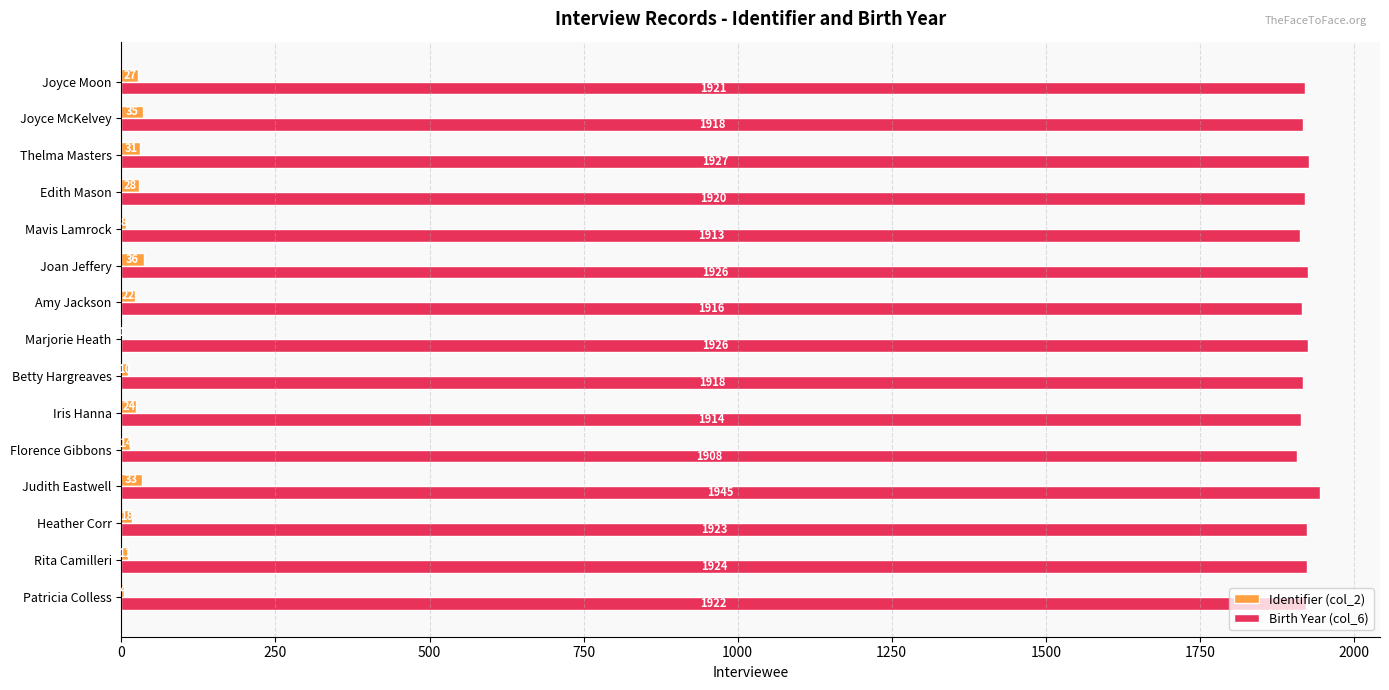

What is the sum of all Identifier (col_2) values?

302